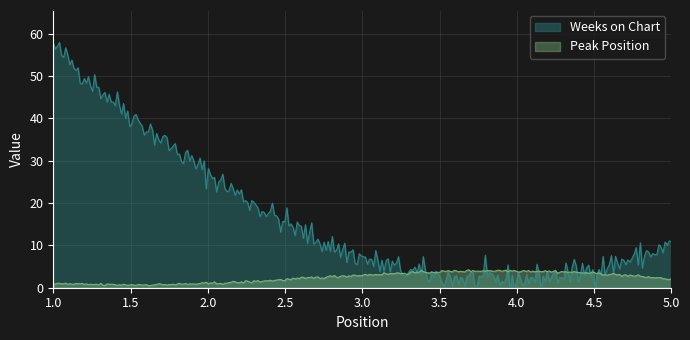

What is the difference between the Peak Position values at 5 and 4?

2